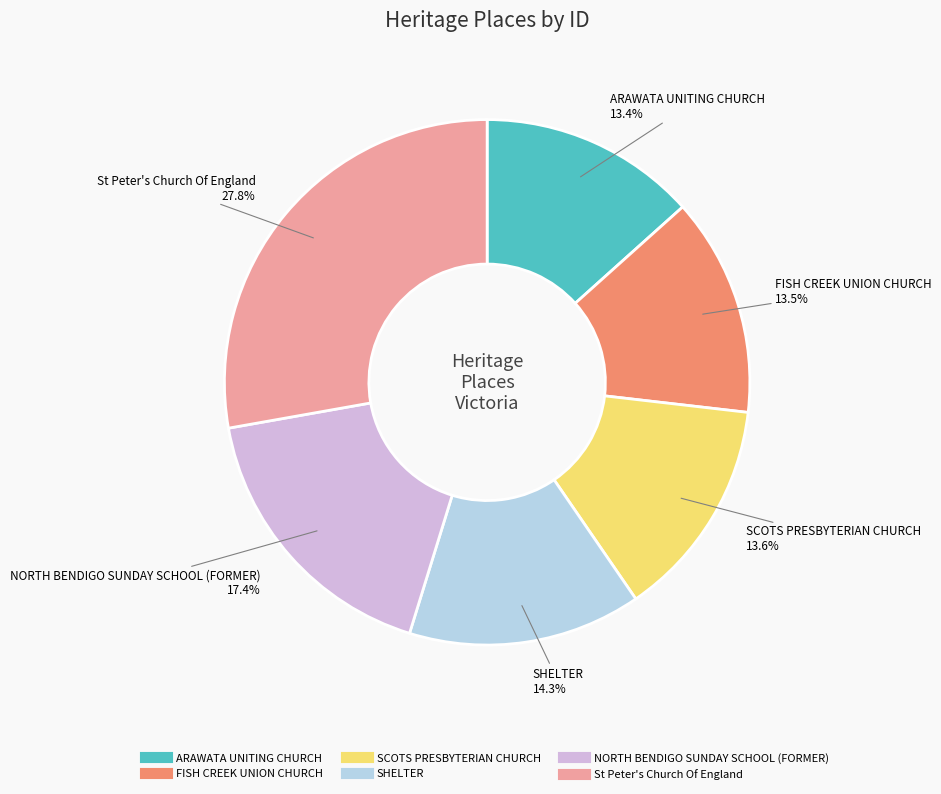

What percentage is the St Peter's Church Of England slice, to the nearest percent?

28%